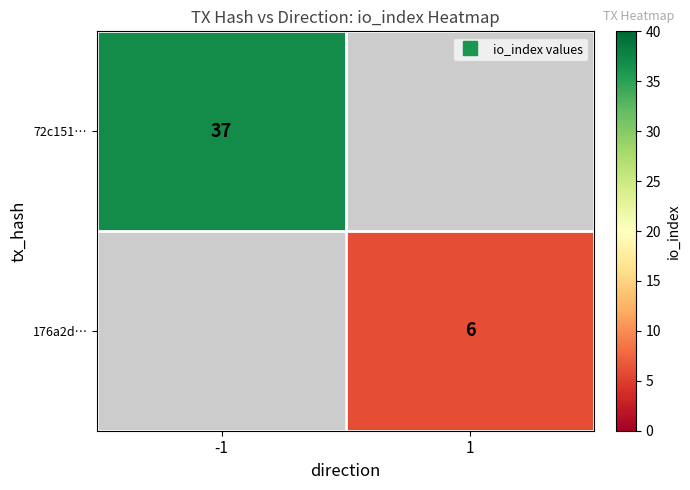

Which series has the largest range (max minus min)?

72c151…